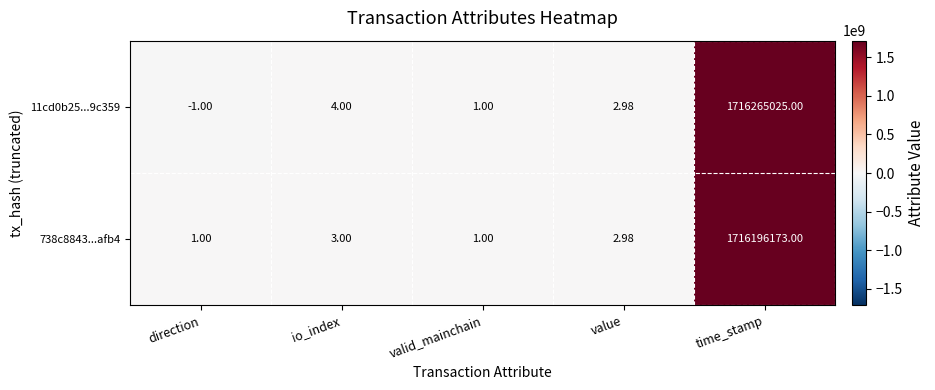

What is the greatest value displayed?

1716265025.0